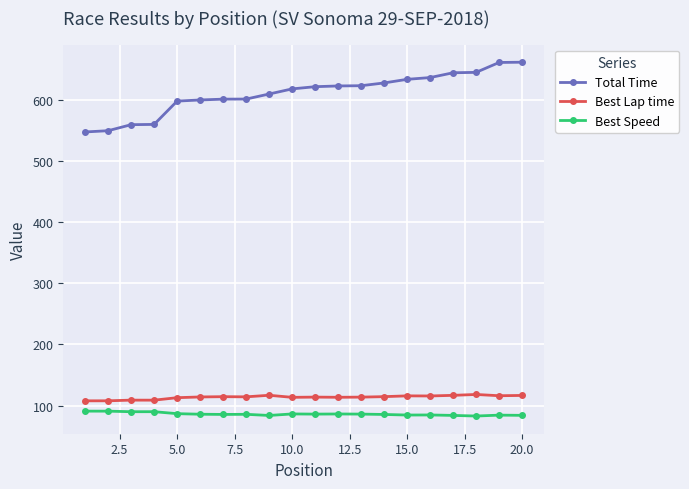

What is the average value of the Total Time series?

611.0